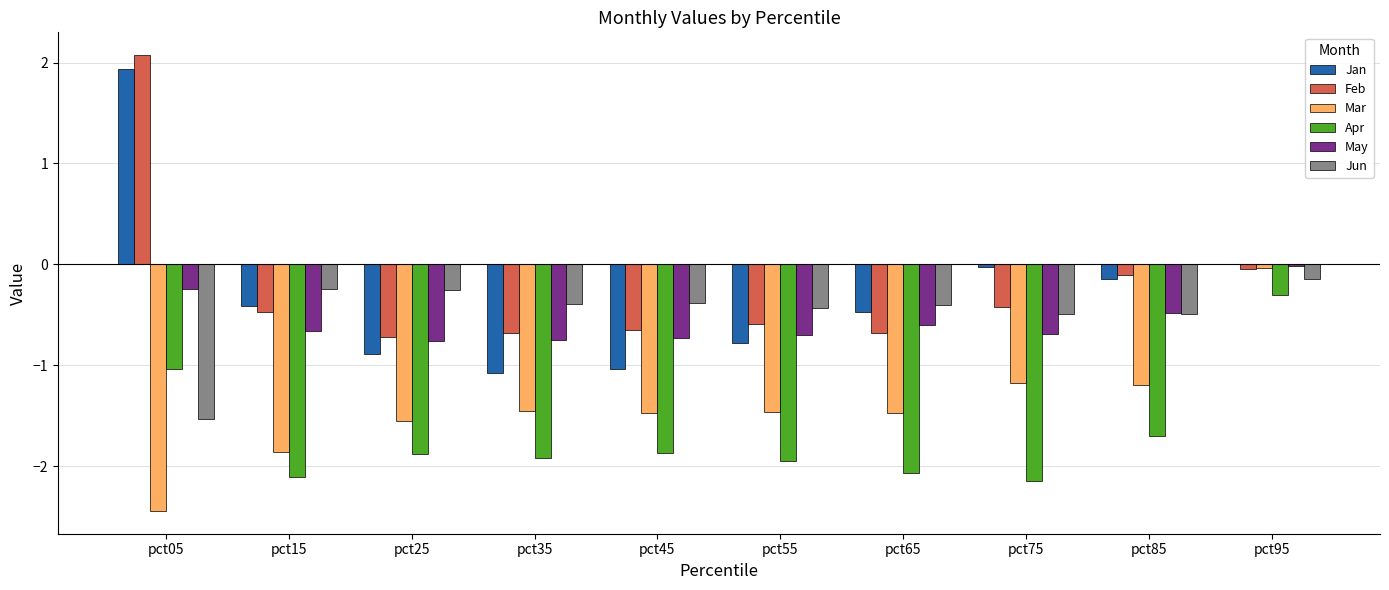

Which label corresponds to the largest value in the chart?

pct05